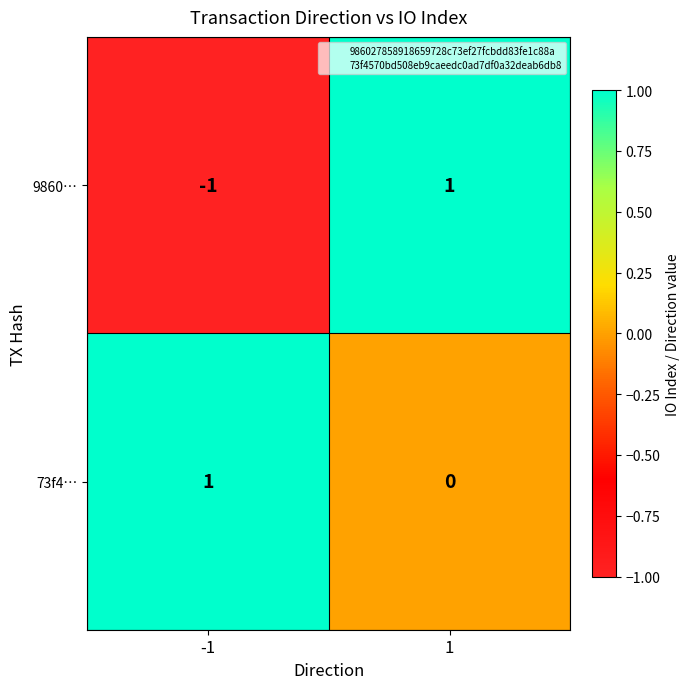

At which category is the sum across all series the highest?

1